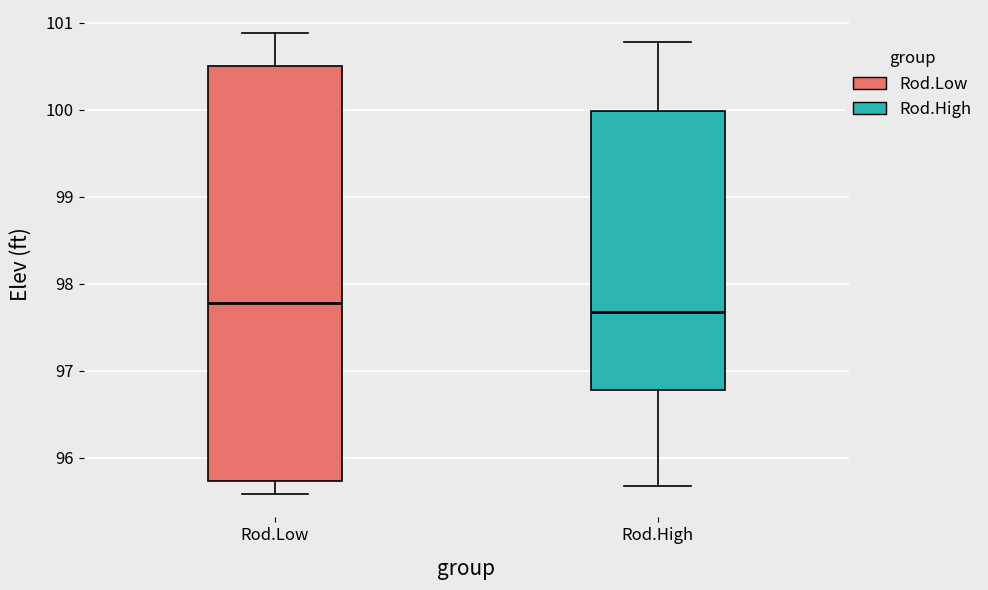

Reading left to right, transcribe this box plot: for each box, give where its median line is, the range the box spans, and where its two whiskers end, as read against the y-axis. The values are not printed on the chart, so give them approximately, as read against the axis.

Rod.Low: median 97.8, box 95.7 to 100.5, whiskers 95.6 to 100.9
Rod.High: median 97.7, box 96.8 to 100.0, whiskers 95.7 to 100.8